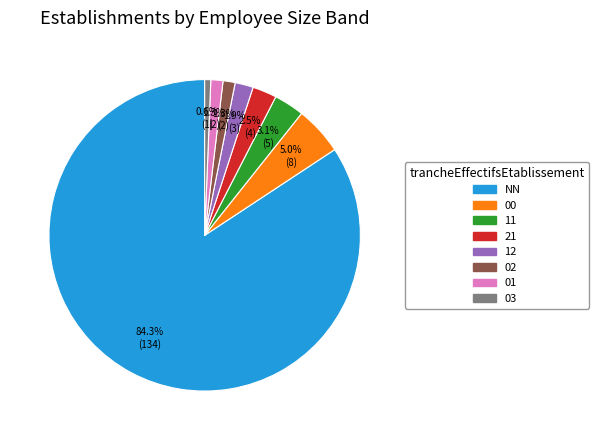

What is the smallest slice in the pie chart?

03